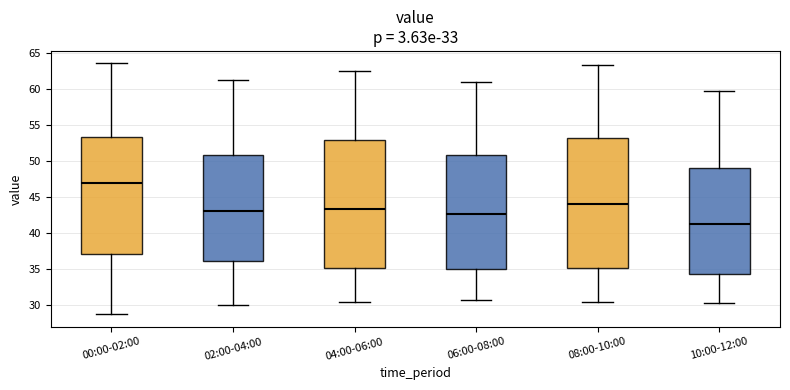

Reading left to right, read every box against the y-axis: the position of its median line, the range the box covers, and the ends of its whiskers. The values are not printed on the chart, so give them approximately, as read against the axis.

00:00-02:00: median 47.0, box 37.0 to 53.5, whiskers 29.0 to 63.5
02:00-04:00: median 43.0, box 36.0 to 51.0, whiskers 30.0 to 61.5
04:00-06:00: median 43.5, box 35.0 to 53.0, whiskers 30.5 to 62.5
06:00-08:00: median 42.5, box 35.0 to 51.0, whiskers 31.0 to 61.0
08:00-10:00: median 44.0, box 35.0 to 53.0, whiskers 30.5 to 63.5
10:00-12:00: median 41.5, box 34.5 to 49.0, whiskers 30.5 to 60.0